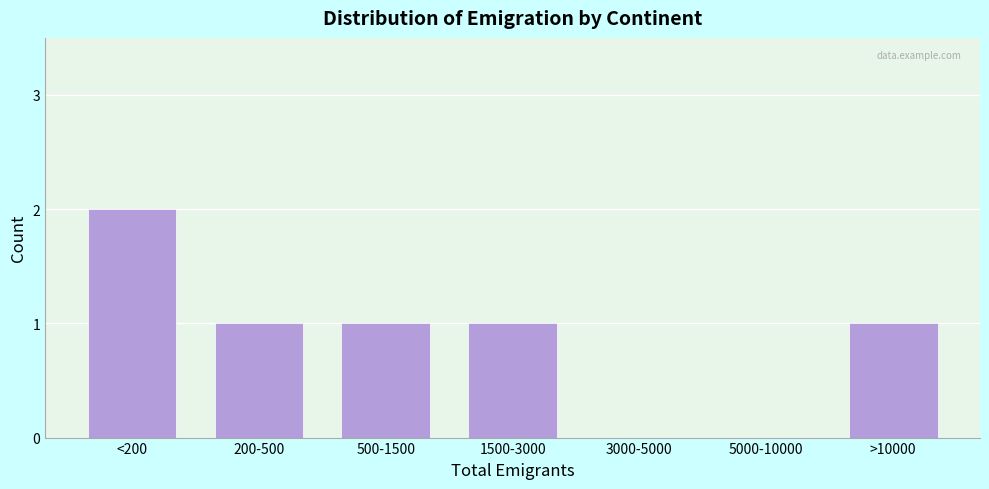

Reading left to right, extract all data points from this chart.

<200=2	200-500=1	500-1500=1	1500-3000=1	3000-5000=0	5000-10000=0	>10000=1